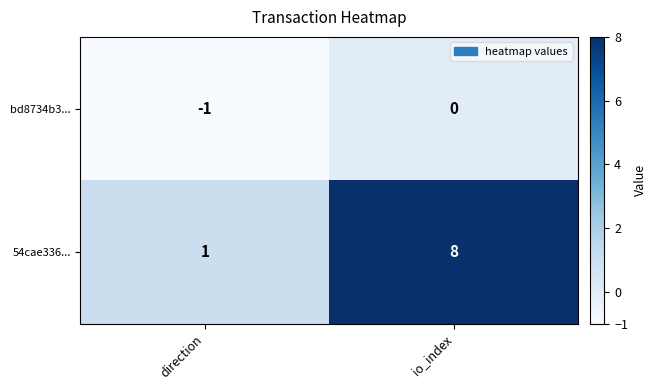

What is the total value across all series at io_index?

8